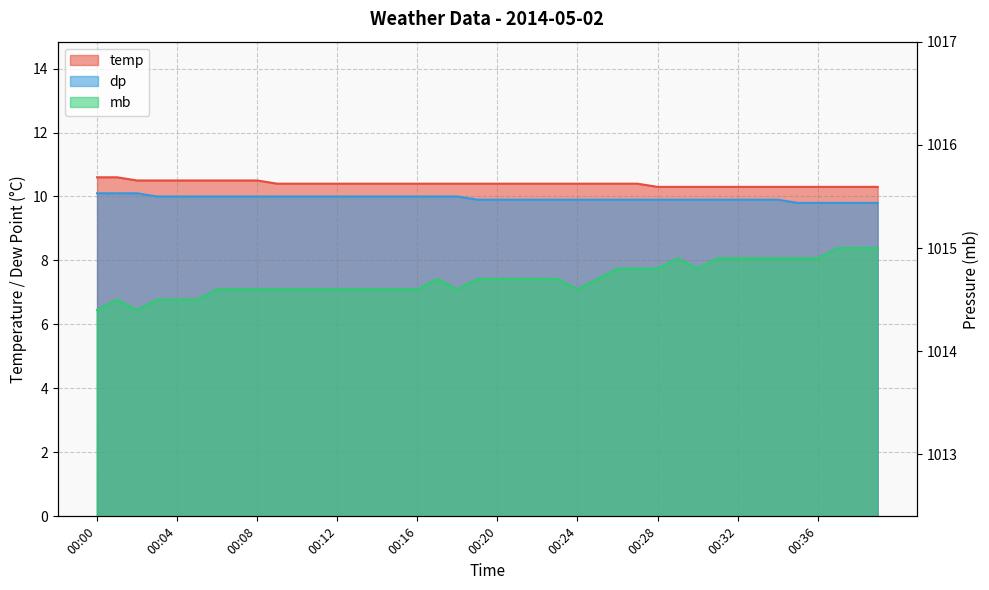

What is the smallest value displayed?

9.8